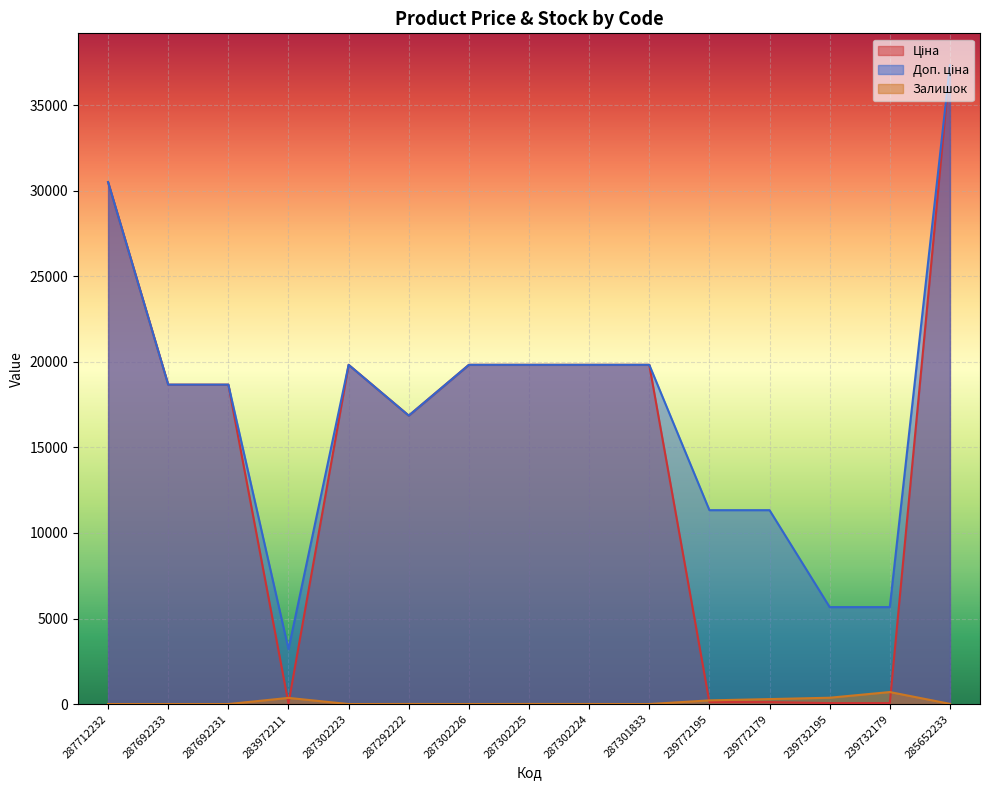

How many data points in Ціна are above 18671?

9